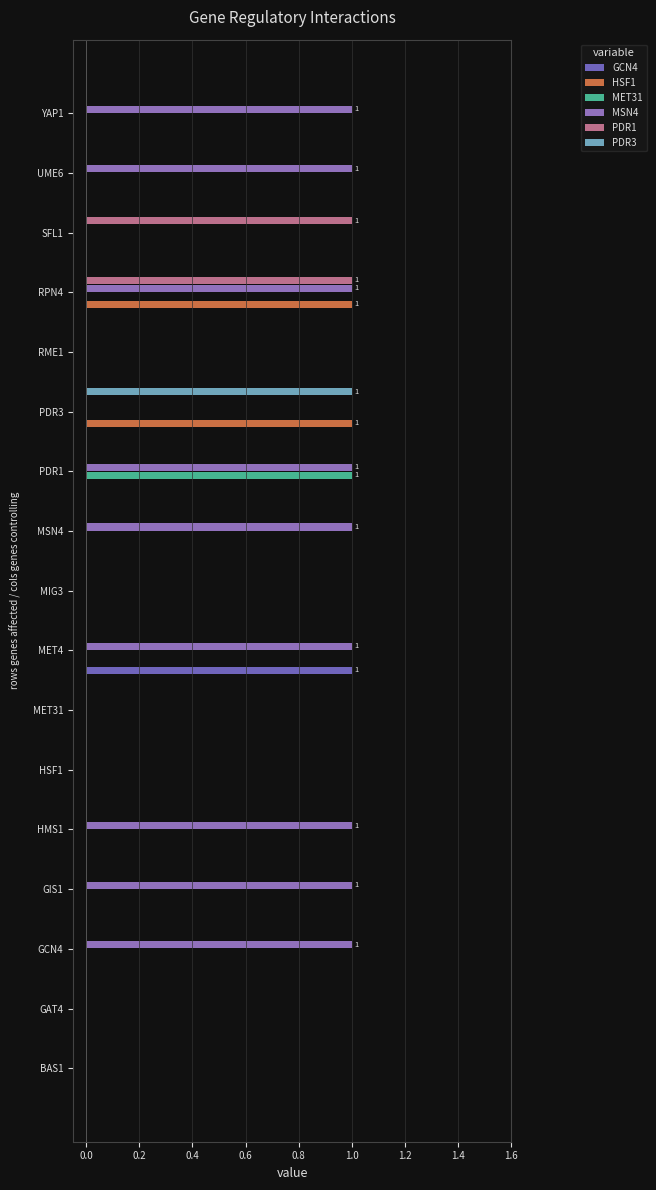

How many series are shown in this chart?

6